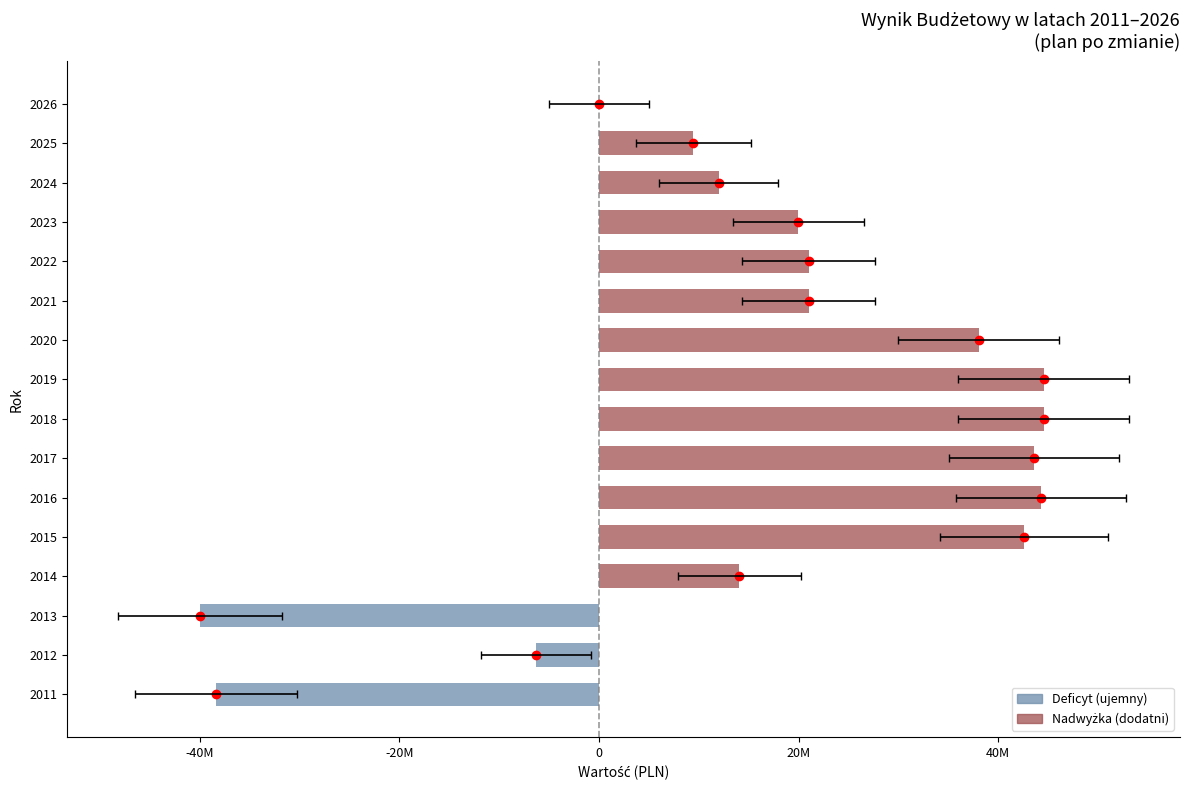

How many positive values are there?

12